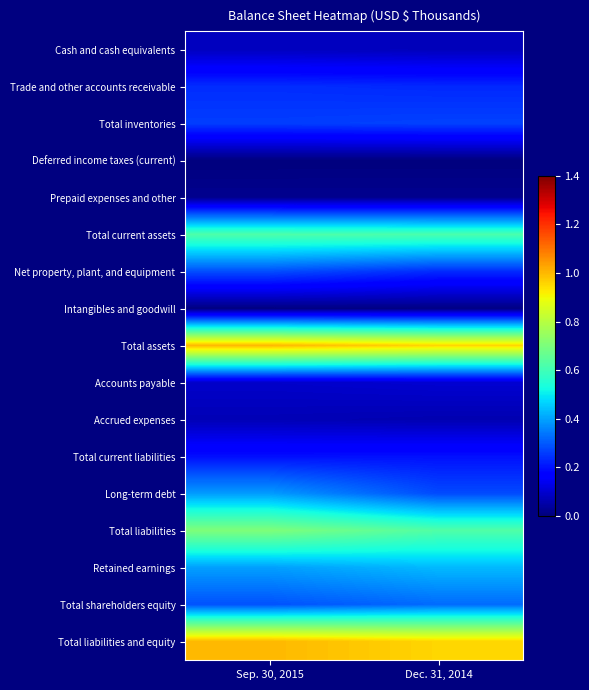

How many categories are shown in the chart?

2